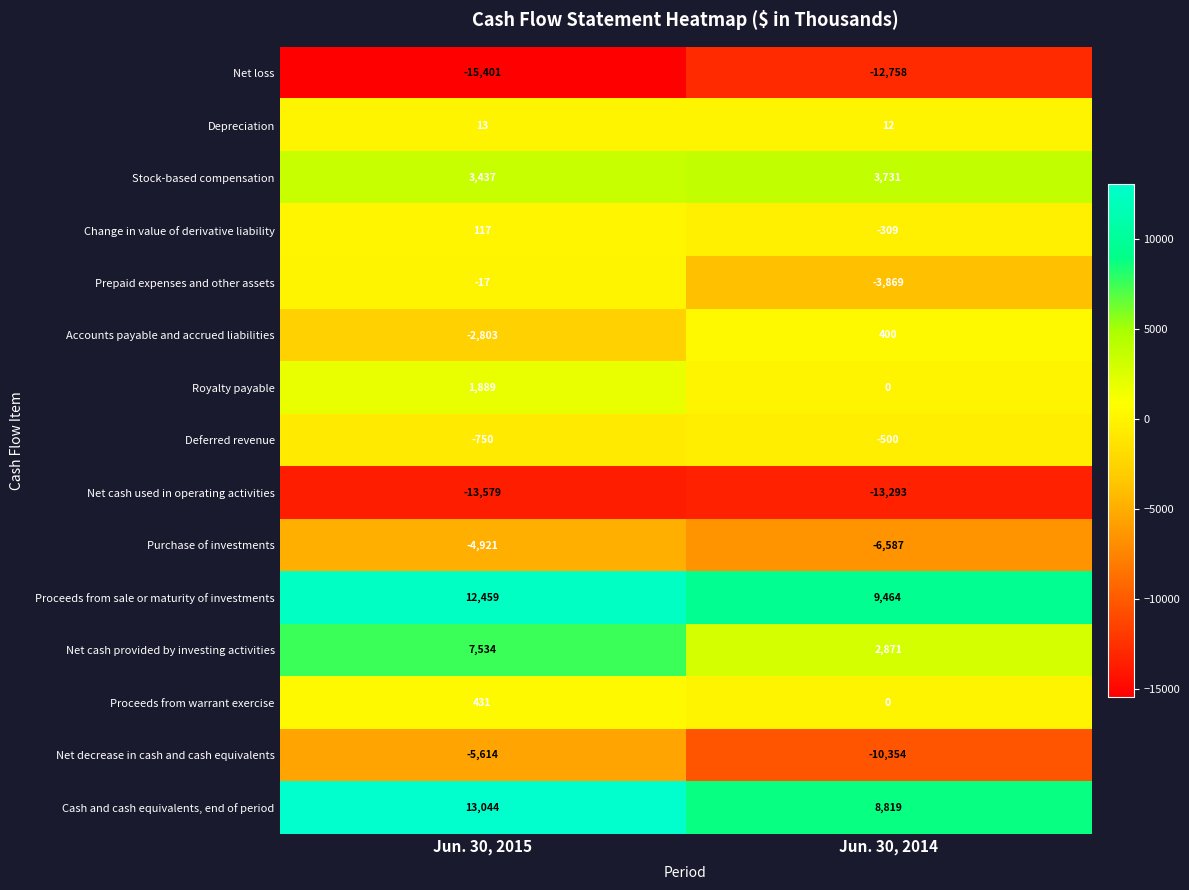

Reading left to right, list all the values displayed in this chart.

Net loss: Jun. 30, 2015=-15401	Jun. 30, 2014=-12758
Depreciation: Jun. 30, 2015=13	Jun. 30, 2014=12
Stock-based compensation: Jun. 30, 2015=3437	Jun. 30, 2014=3731
Change in value of derivative liability: Jun. 30, 2015=117	Jun. 30, 2014=-309
Prepaid expenses and other assets: Jun. 30, 2015=-17	Jun. 30, 2014=-3869
Accounts payable and accrued liabilities: Jun. 30, 2015=-2803	Jun. 30, 2014=400
Royalty payable: Jun. 30, 2015=1889	Jun. 30, 2014=0
Deferred revenue: Jun. 30, 2015=-750	Jun. 30, 2014=-500
Net cash used in operating activities: Jun. 30, 2015=-13579	Jun. 30, 2014=-13293
Purchase of investments: Jun. 30, 2015=-4921	Jun. 30, 2014=-6587
Proceeds from sale or maturity of investments: Jun. 30, 2015=12459	Jun. 30, 2014=9464
Net cash provided by investing activities: Jun. 30, 2015=7534	Jun. 30, 2014=2871
Proceeds from warrant exercise: Jun. 30, 2015=431	Jun. 30, 2014=0
Net decrease in cash and cash equivalents: Jun. 30, 2015=-5614	Jun. 30, 2014=-10354
Cash and cash equivalents, end of period: Jun. 30, 2015=13044	Jun. 30, 2014=8819